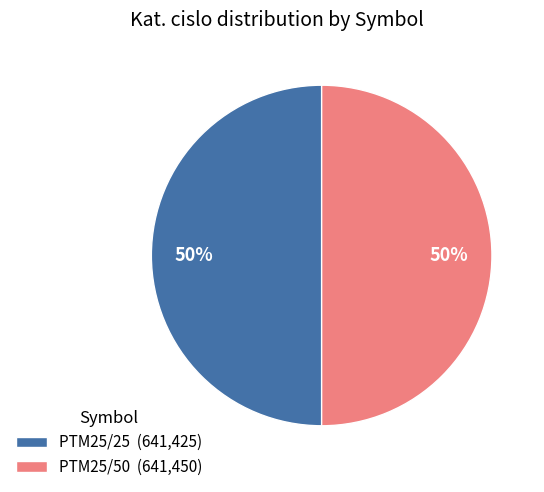

The PTM25/50 (641,450) slice represents 50% of the pie. True or false?

True